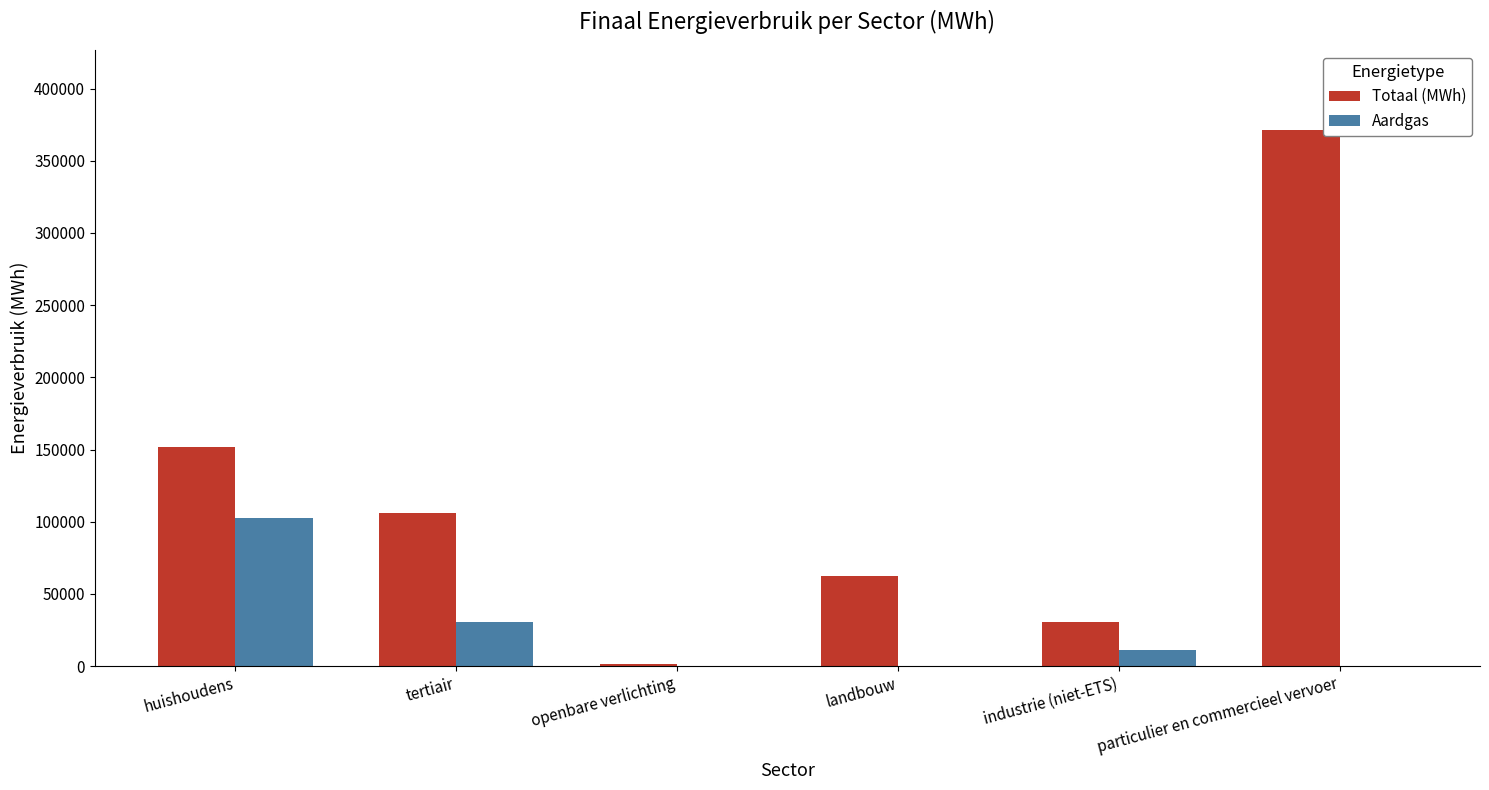

What is the sum of the Totaal (MWh) values at huishoudens and industrie (niet-ETS)?

182143.1